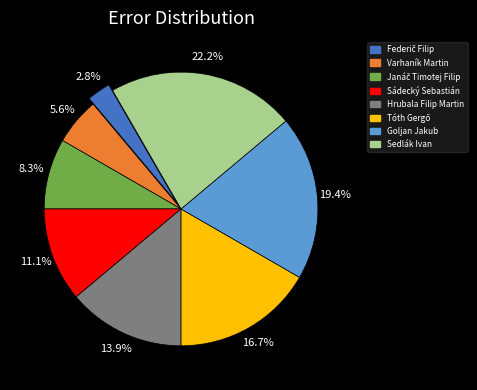

What is the largest slice in the pie chart?

Sedlák Ivan